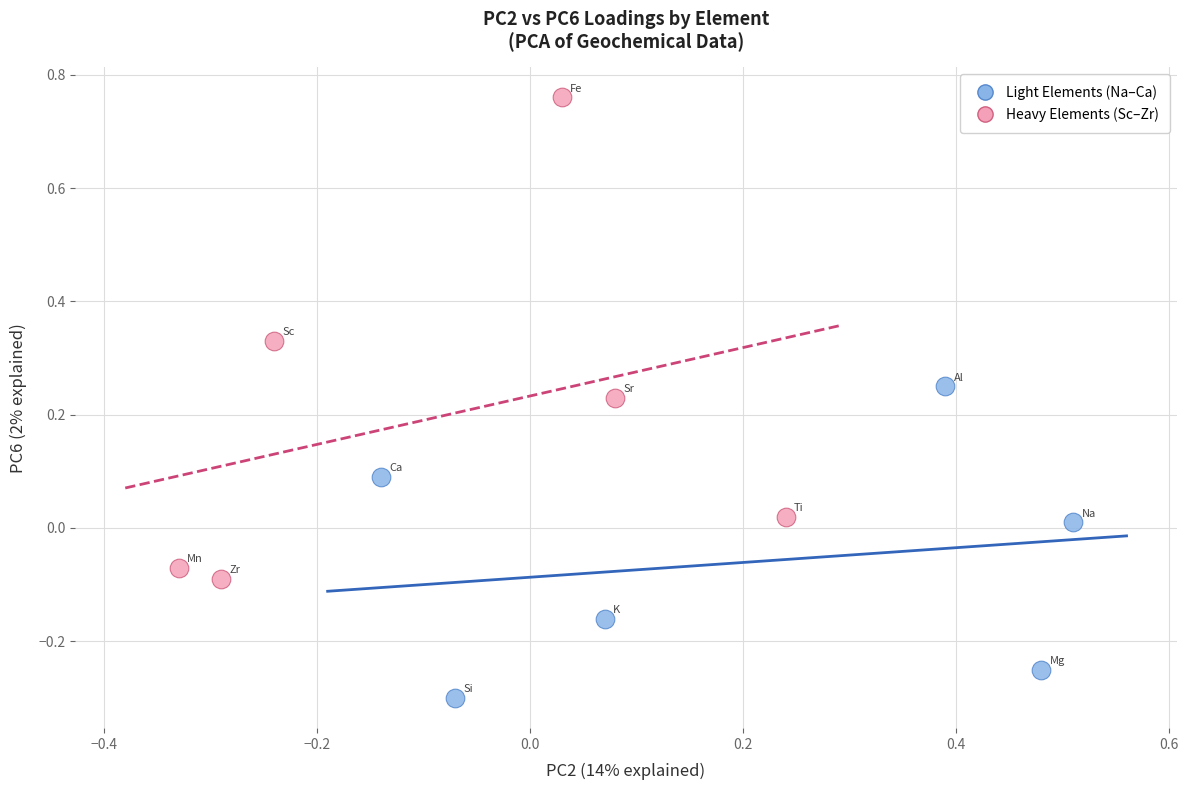

Which series contains the lowest Y value?

Light Elements (Na–Ca)